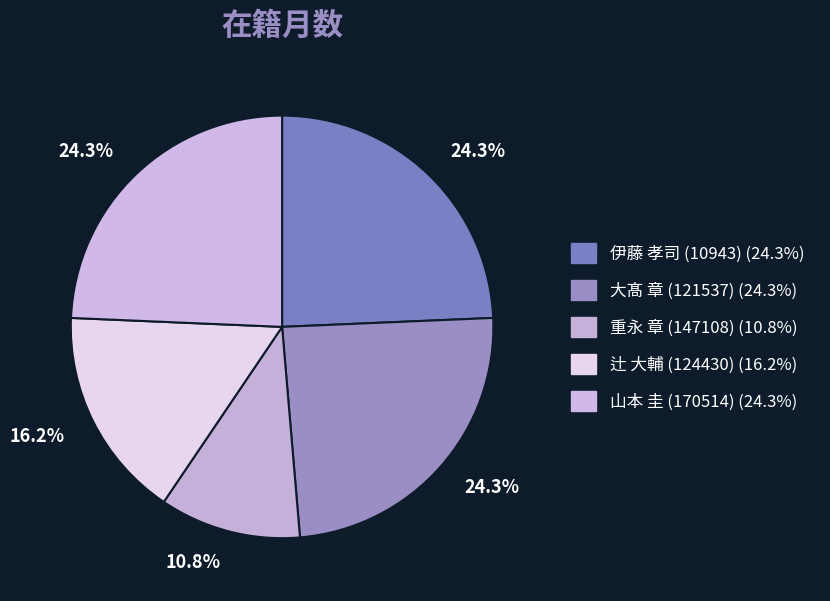

Count the number of slices in the pie.

5